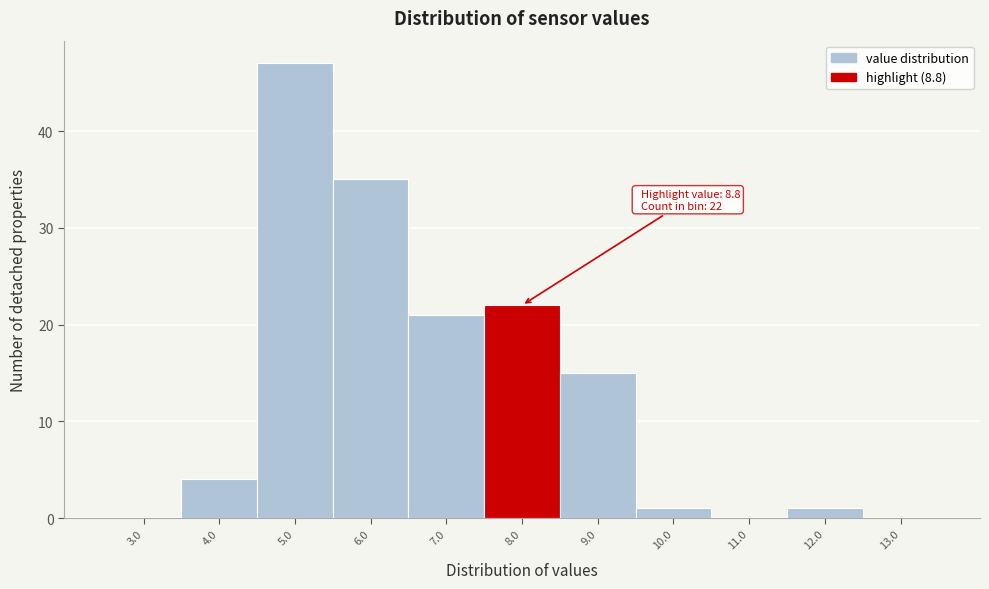

Reading left to right, what are all the values shown in this chart?

3.0=0	4.0=4	5.0=47	6.0=35	7.0=21	8.0=22	9.0=15	10.0=1	11.0=0	12.0=1	13.0=0